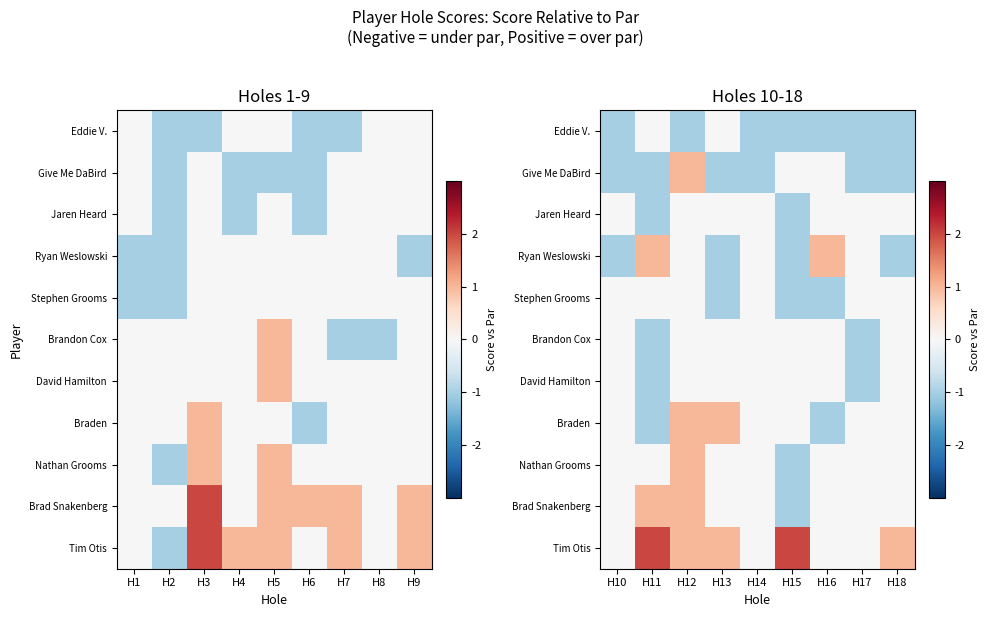

What is the smallest value displayed?

-1